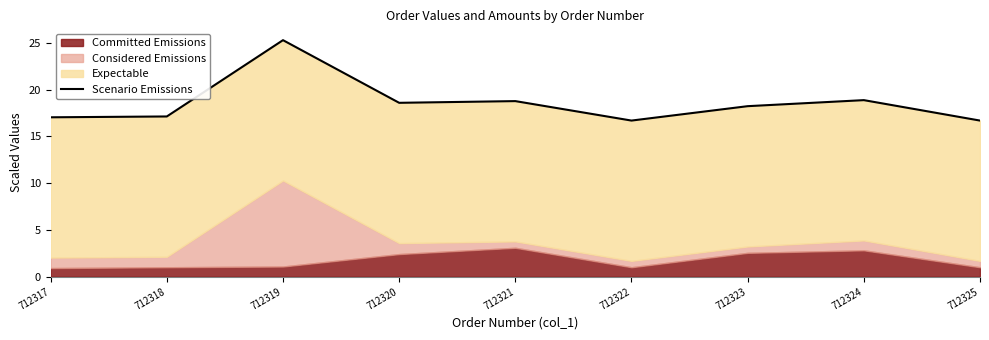

How many interior local valleys (lower than both neighbors) does the data have?

2